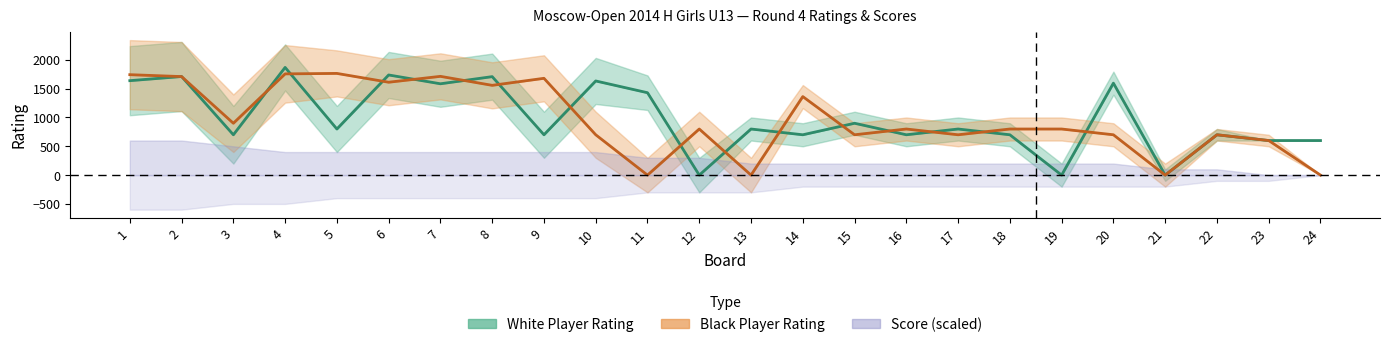

What is the difference between the White Rating values at 1 and 3?

939